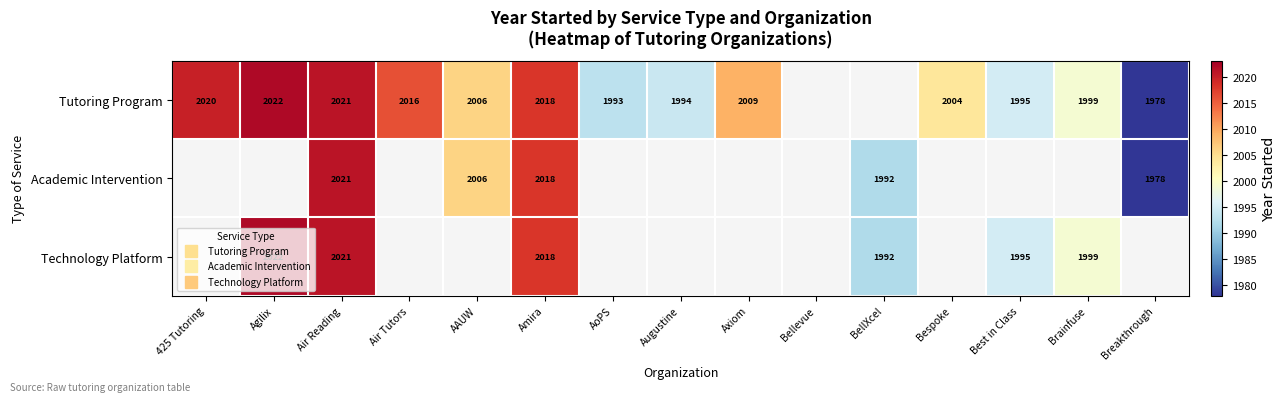

Which label corresponds to the smallest value in the chart?

Breakthrough